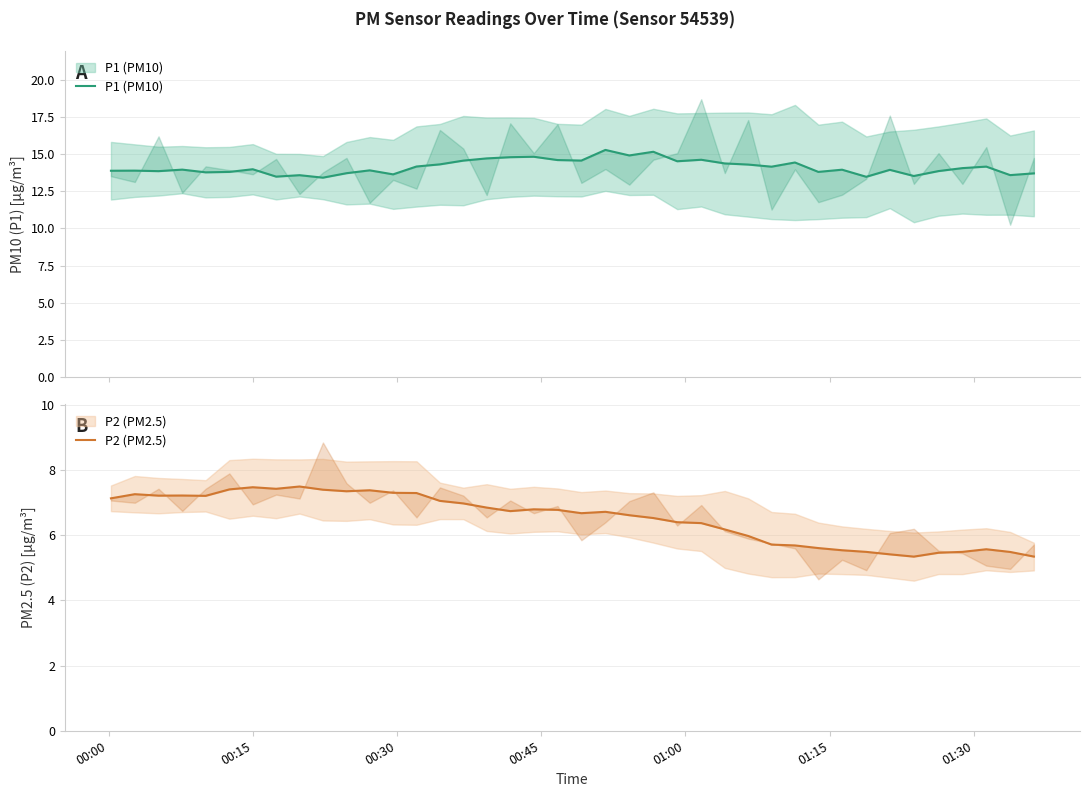

Is it true that P2 (PM2.5) equals 10.4 at 8?

False